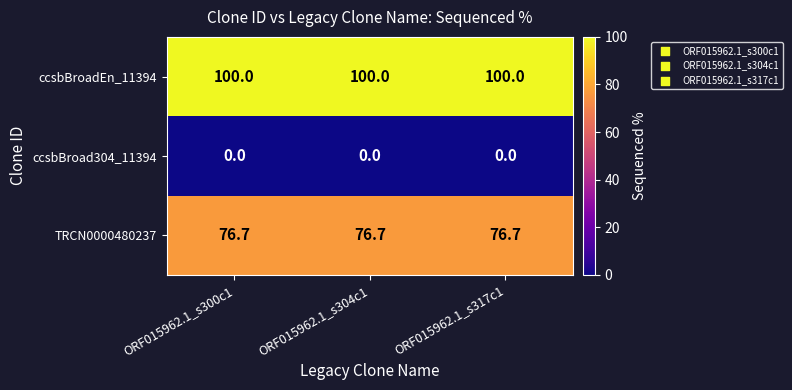

How many categories are shown in the chart?

3